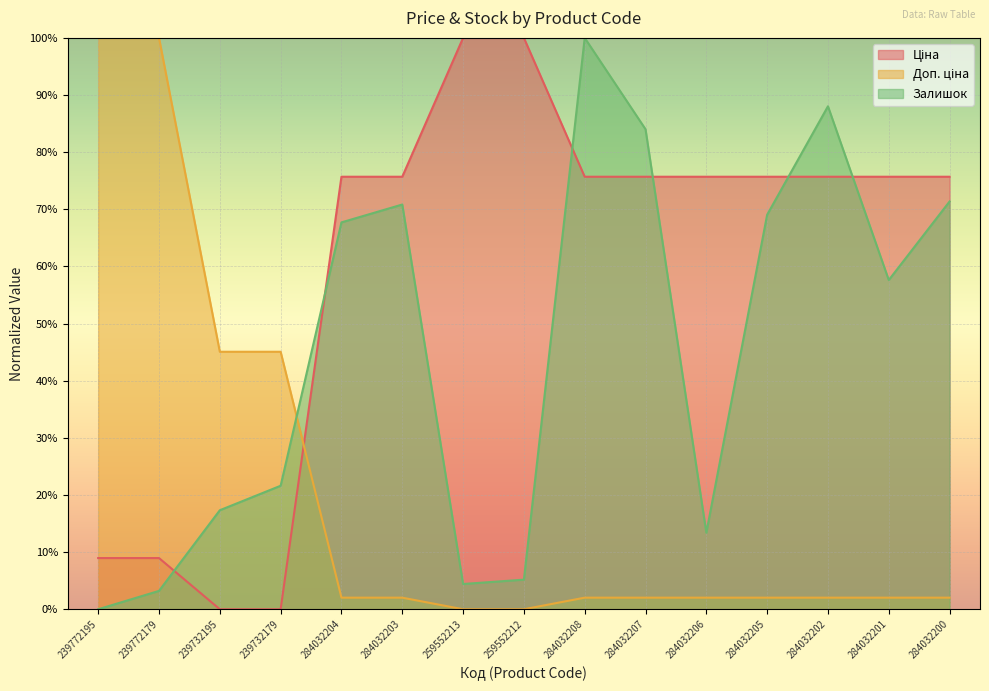

What position from the right is 284032201?

2